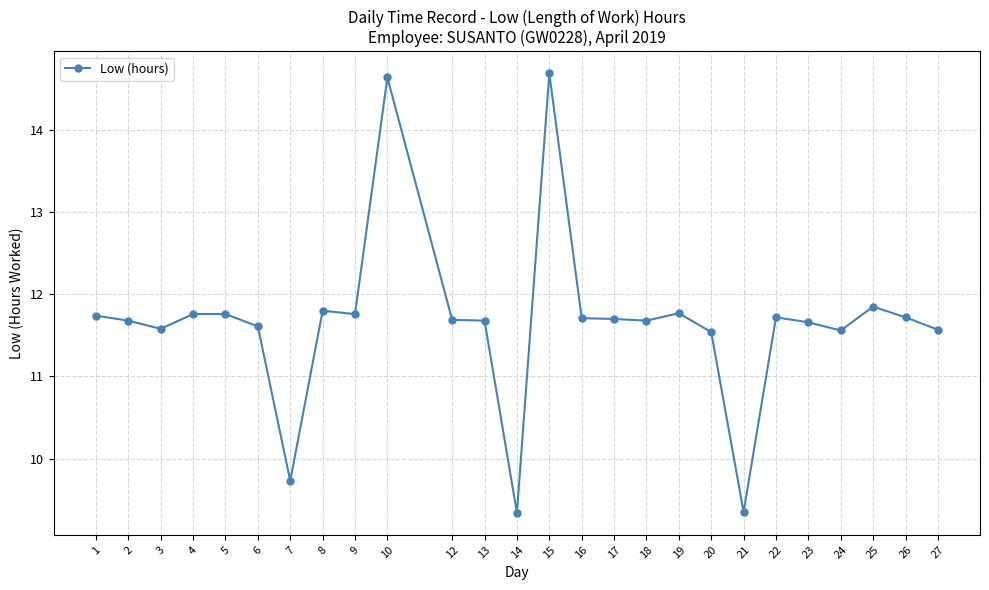

What is the greatest value displayed?

14.7